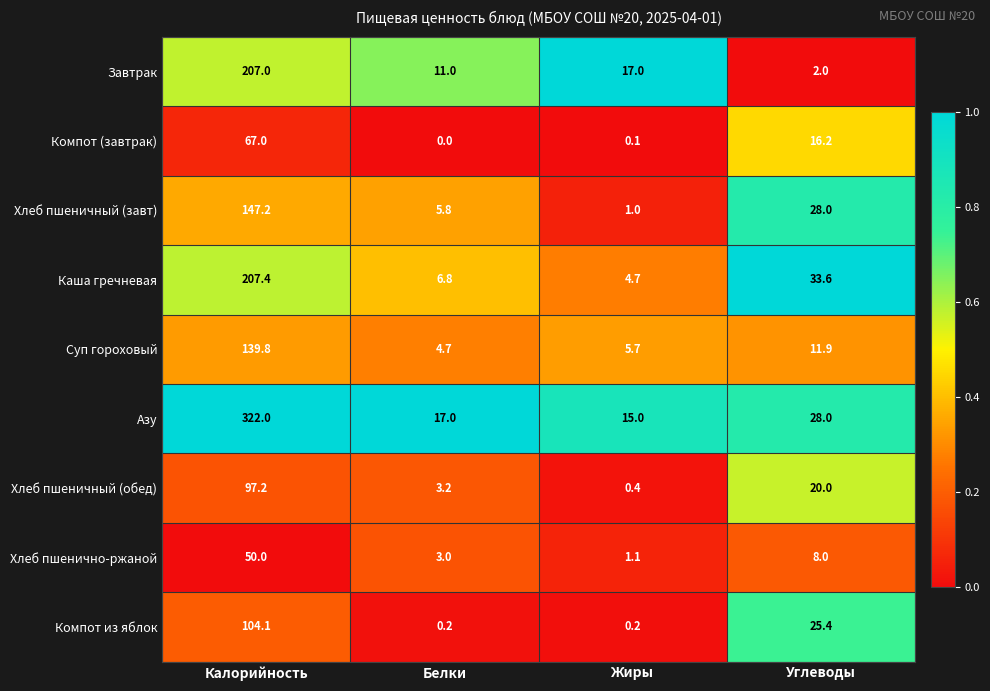

Where does the Азу series first go above 28?

Калорийность